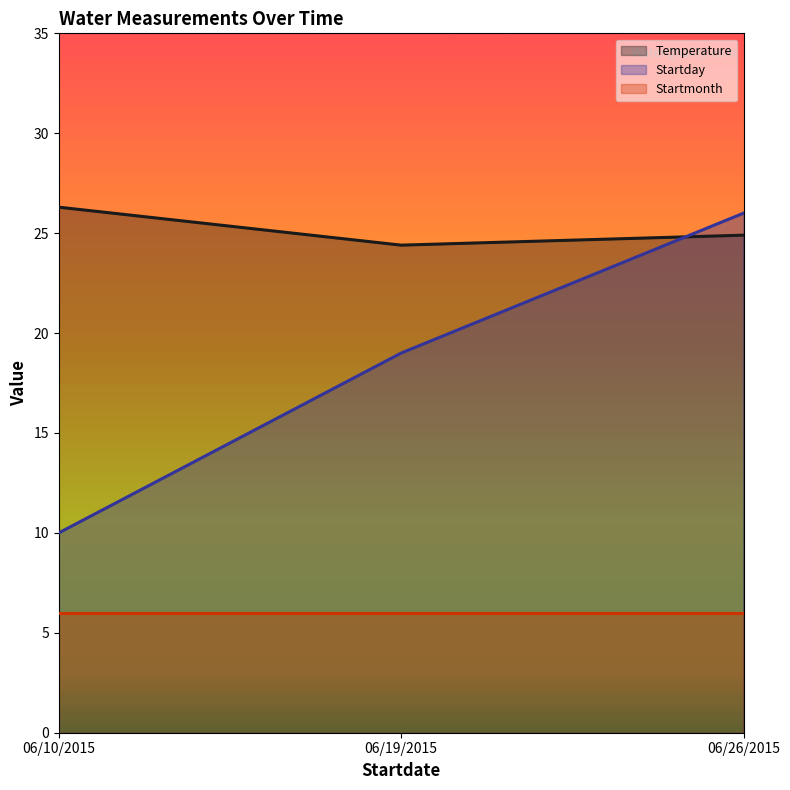

What is the value of the Startday point at the 2nd from the left?

19.0